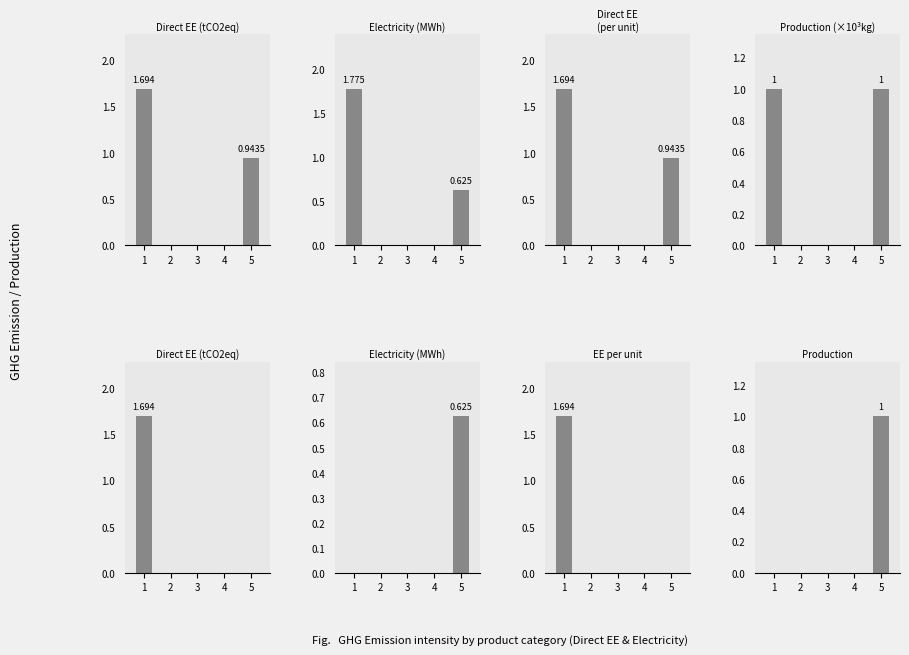

How many values in the EE per unit series exceed 0?

1